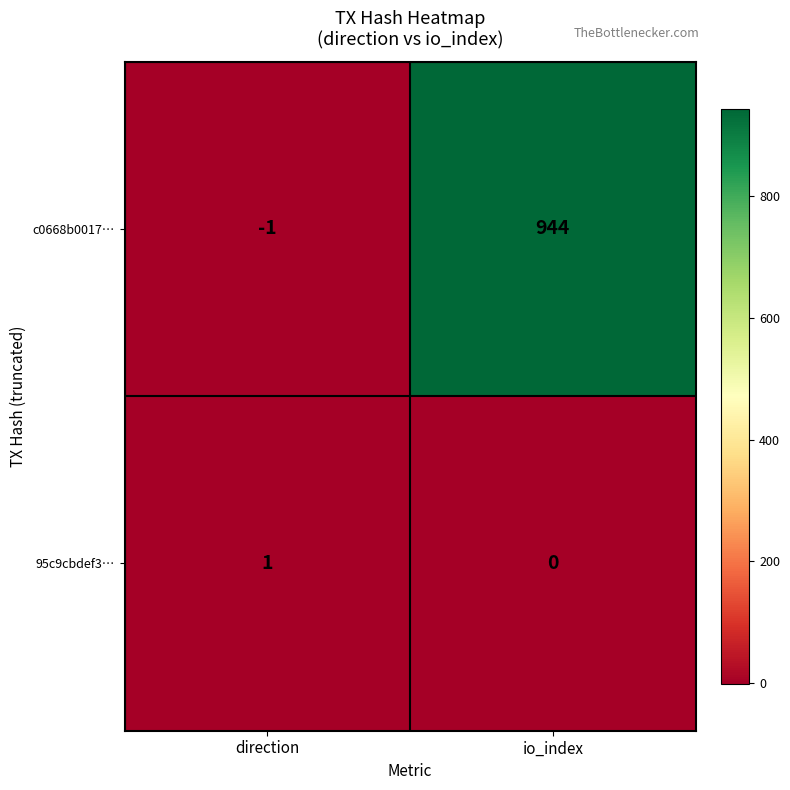

Which series has the widest spread of values?

c0668b0017…